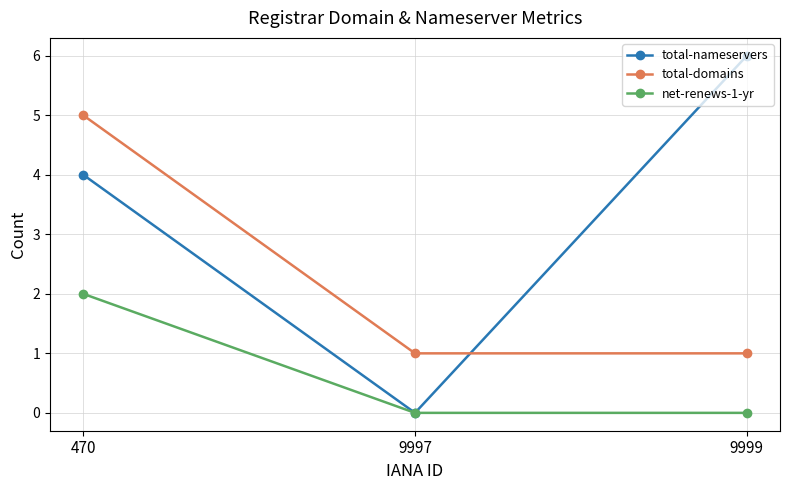

Which category has the highest value across all series?

9999